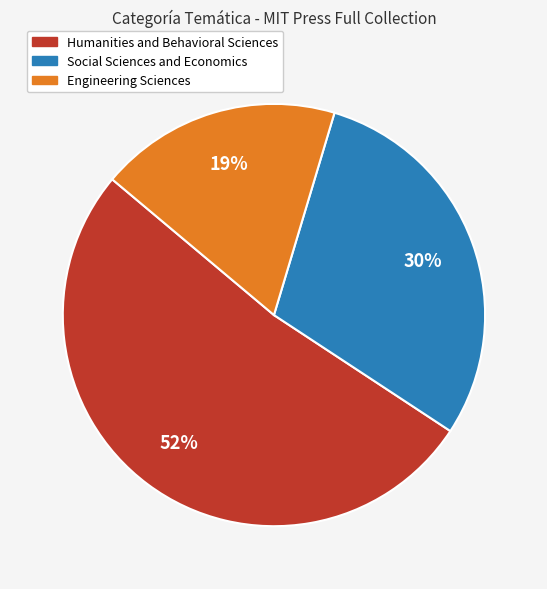

To the nearest percent, what percentage of the pie is Social Sciences and Economics?

30%